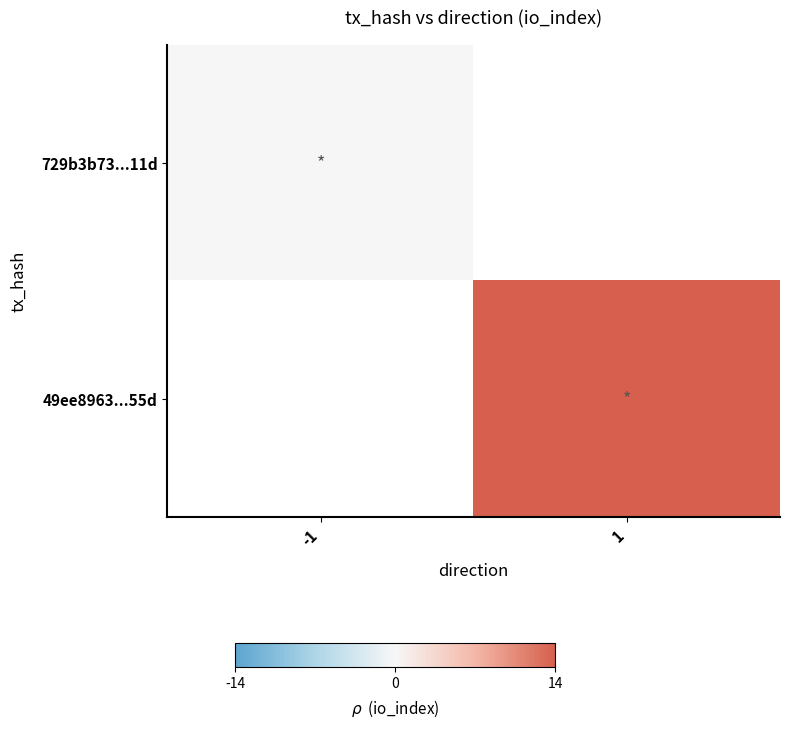

At how many categories does at least one series exceed 4?

1